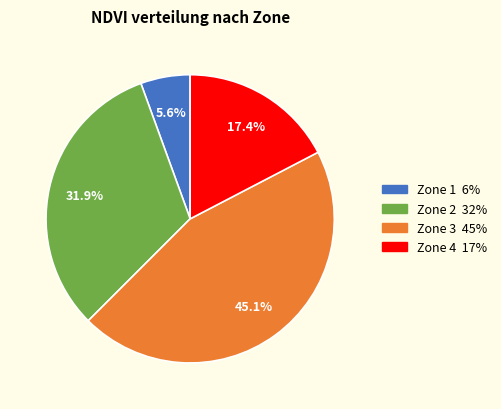

Is there a majority slice in this chart?

No